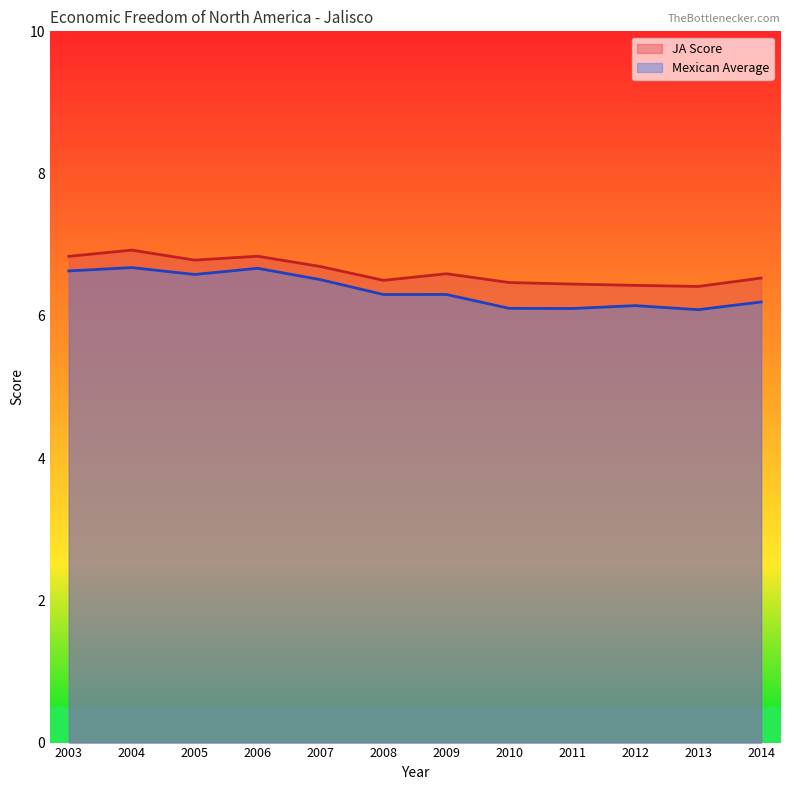

What is the difference between the maximum and minimum values in the JA Score series?

0.5